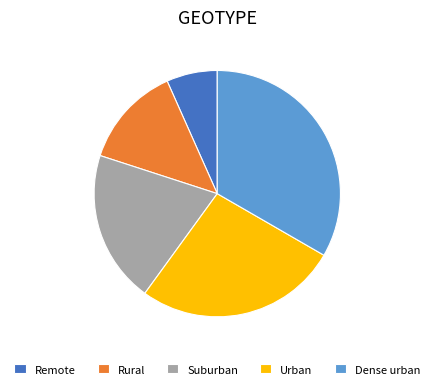

The Rural slice represents 13% of the pie. True or false?

True